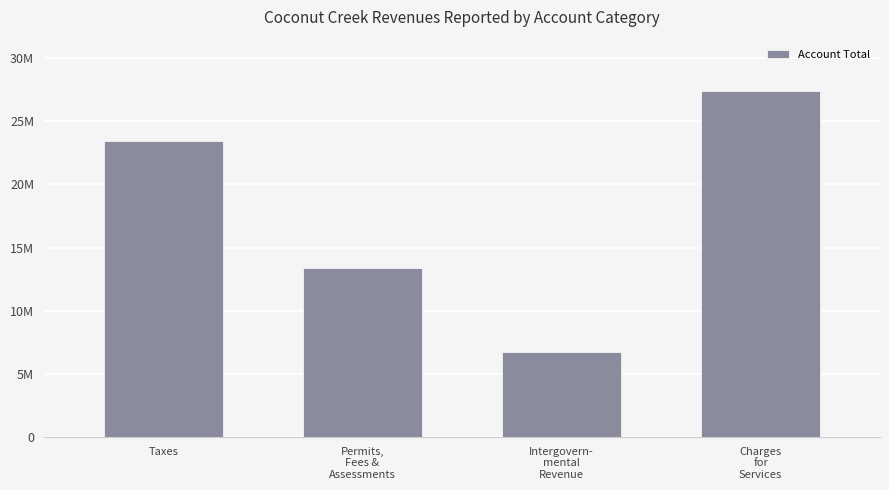

Reading left to right, what are all the values shown in this chart?

23420168	13419054	6698847	27359297